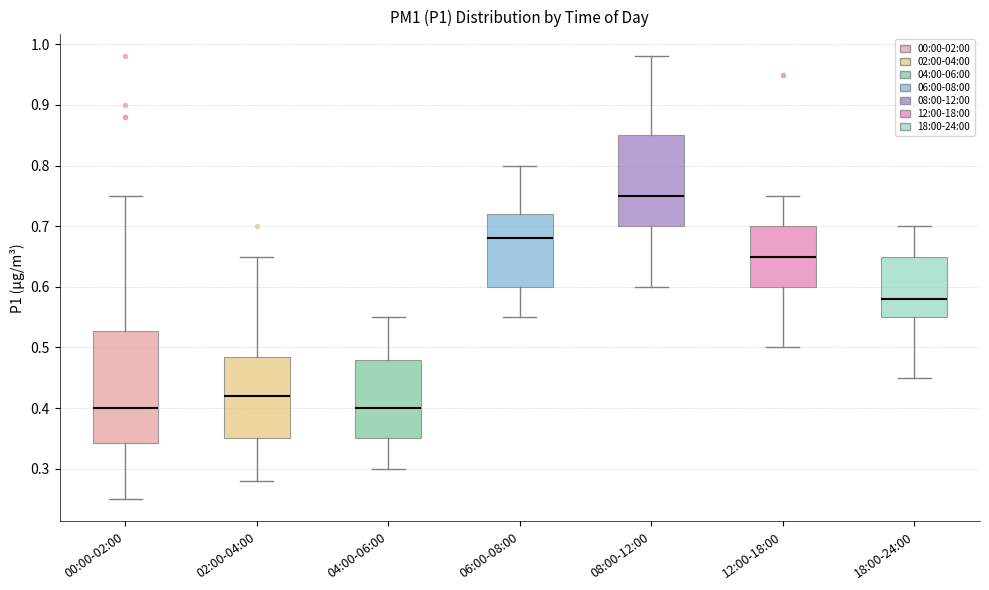

Comparing the boxes themselves (not the whiskers), which one is the tallest?

00:00-02:00